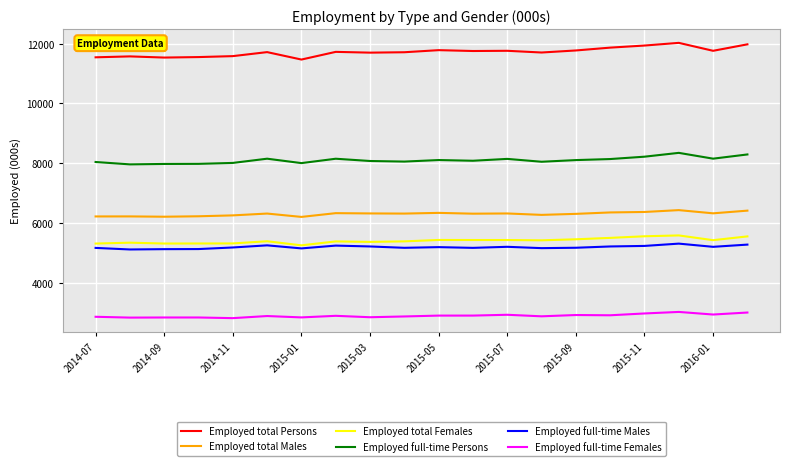

Does the chart display data point markers on the line(s)?

No